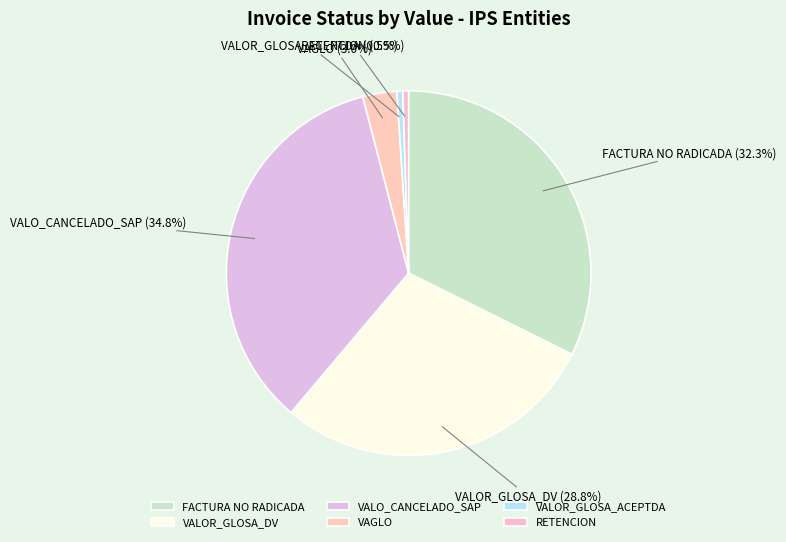

How much of the chart is everything except VALO_CANCELADO_SAP?

65.2%